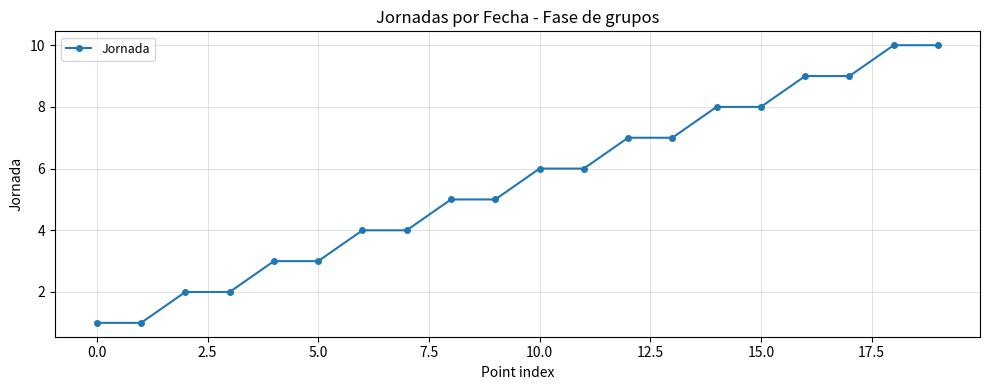

What is the maximum value shown in the chart?

10